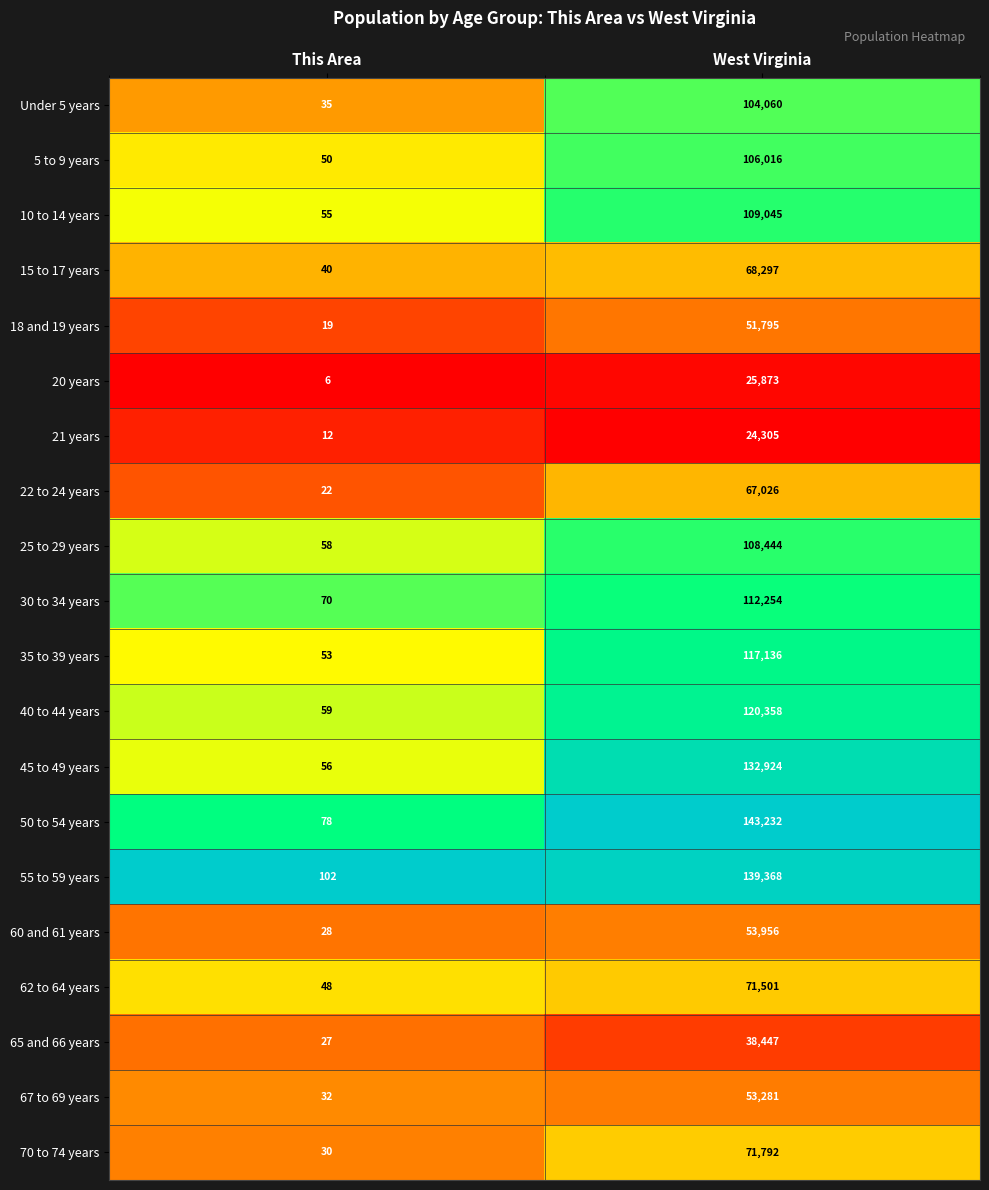

Which category has the lowest value across all series?

This Area